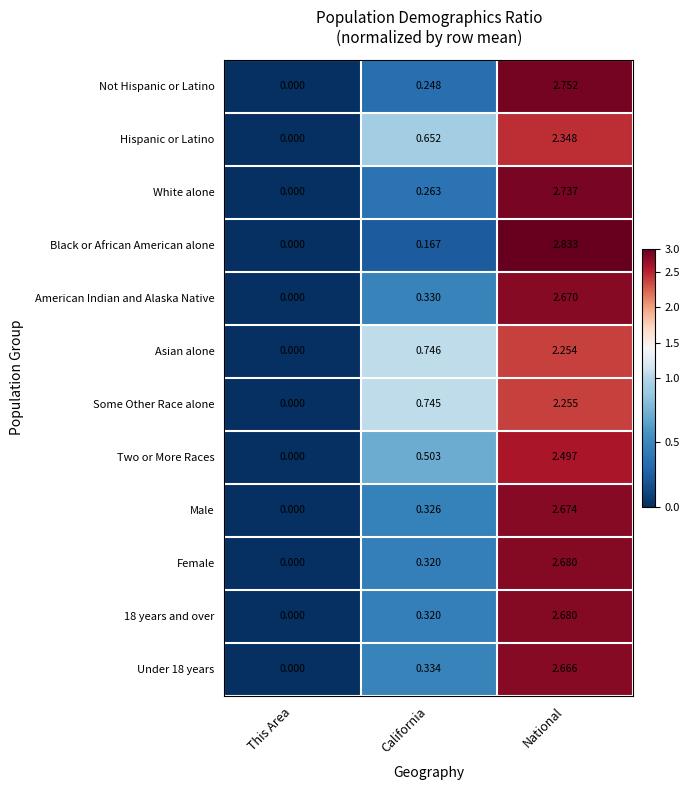

At which label does White alone reach its minimum?

This Area